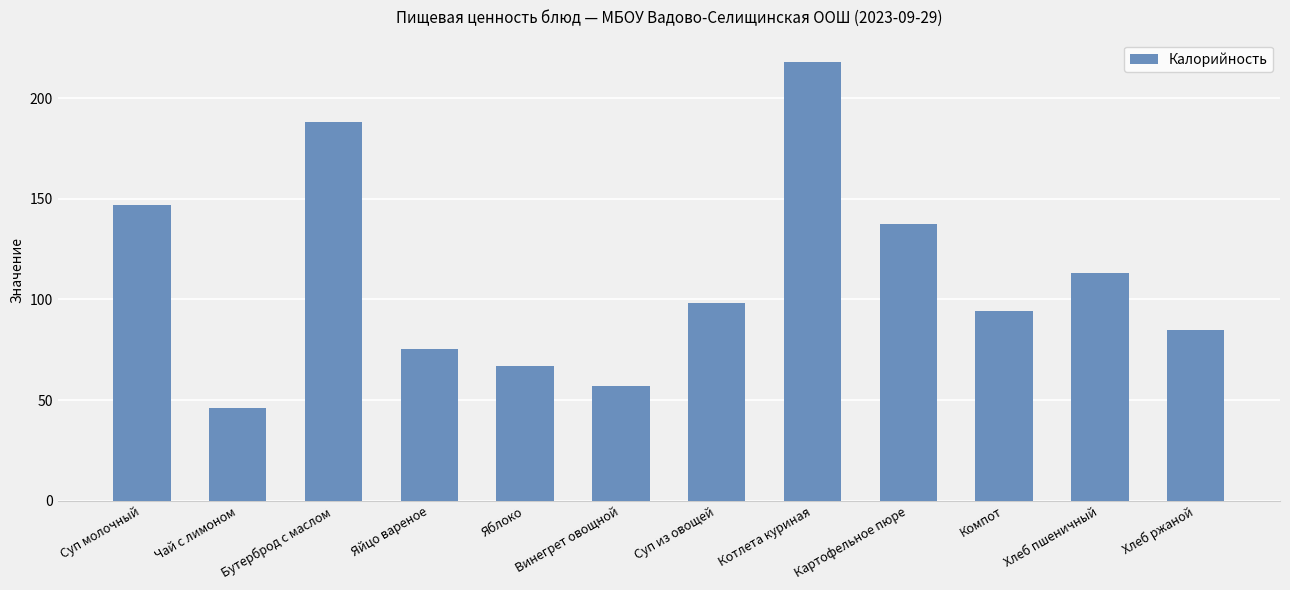

What is the difference between the maximum and second lowest values?

161.2